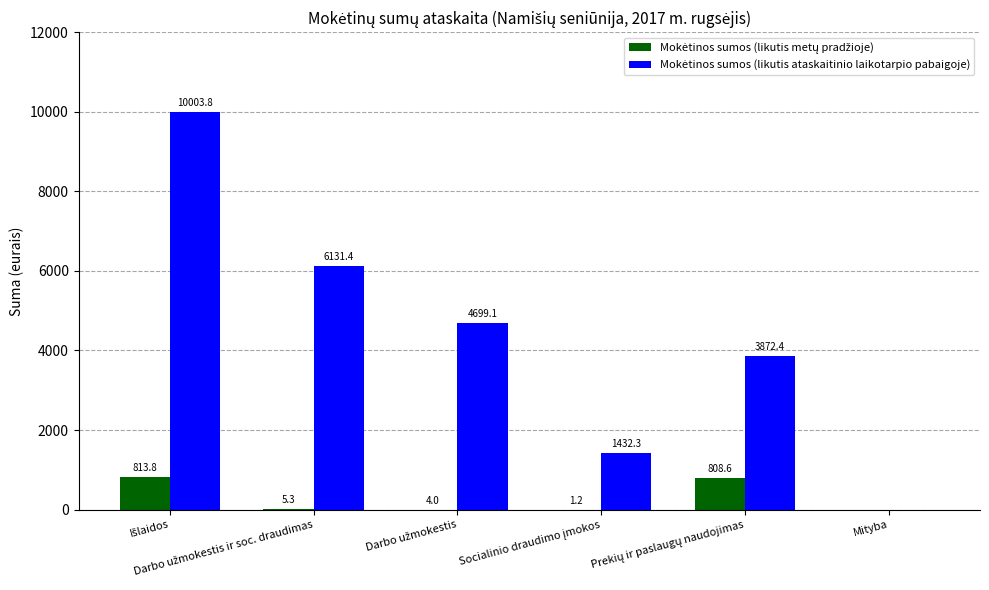

What is the maximum value shown in the chart?

10003.8